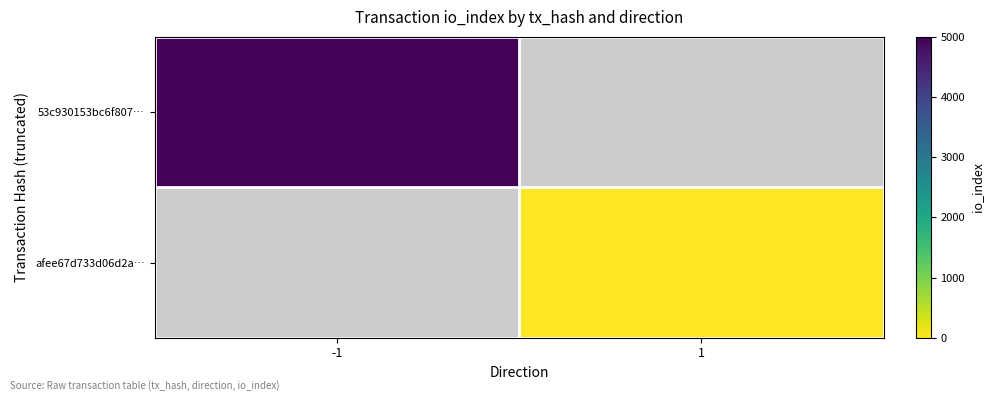

How many series are shown in this chart?

2